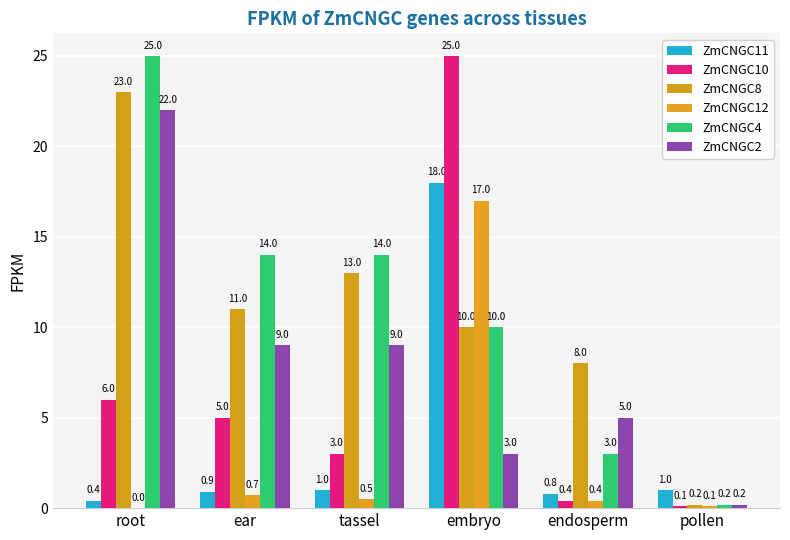

What is the greatest value displayed?

25.0